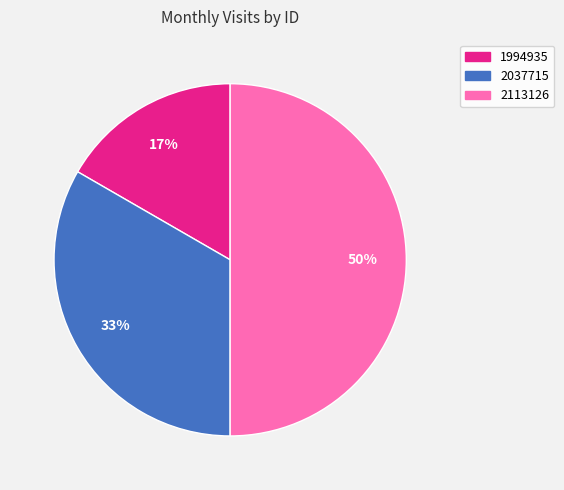

Count the number of slices in the pie.

3